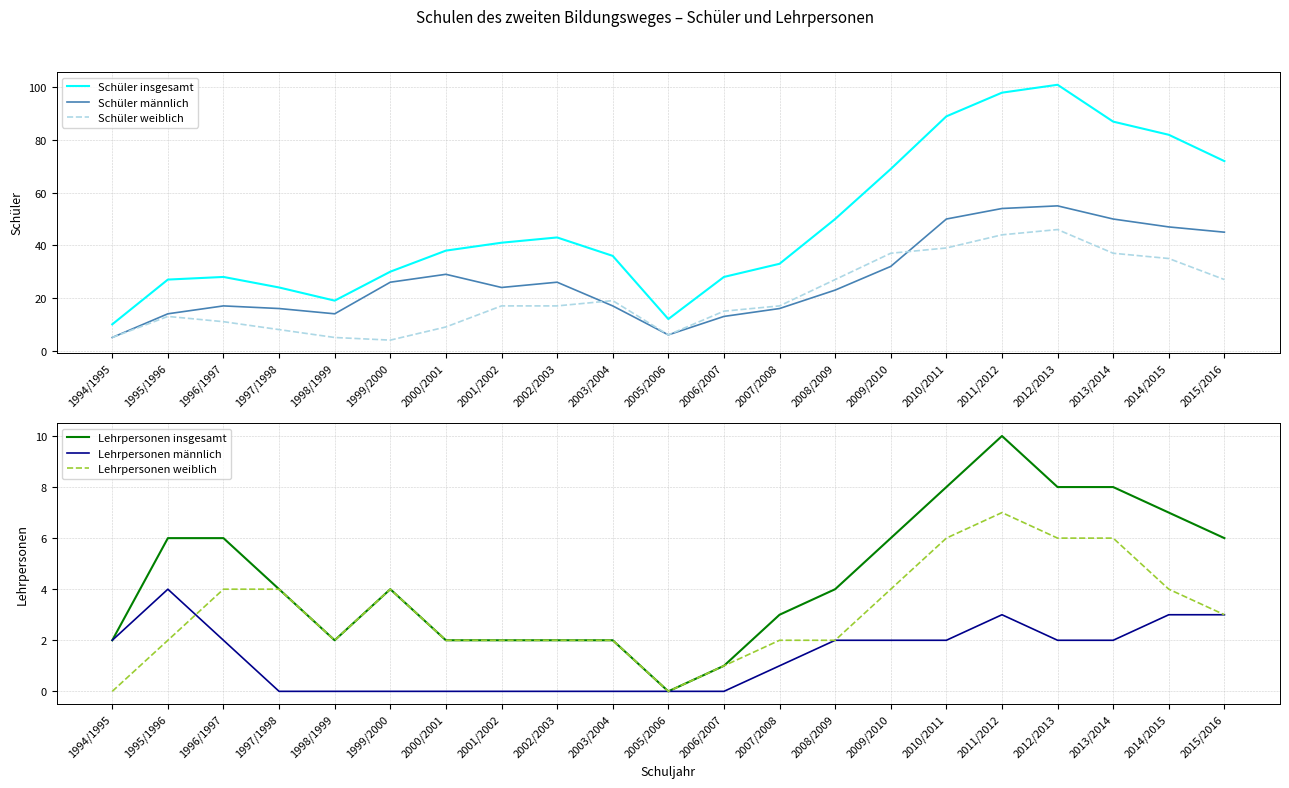

Which series has the largest total across all categories?

Schüler insgesamt